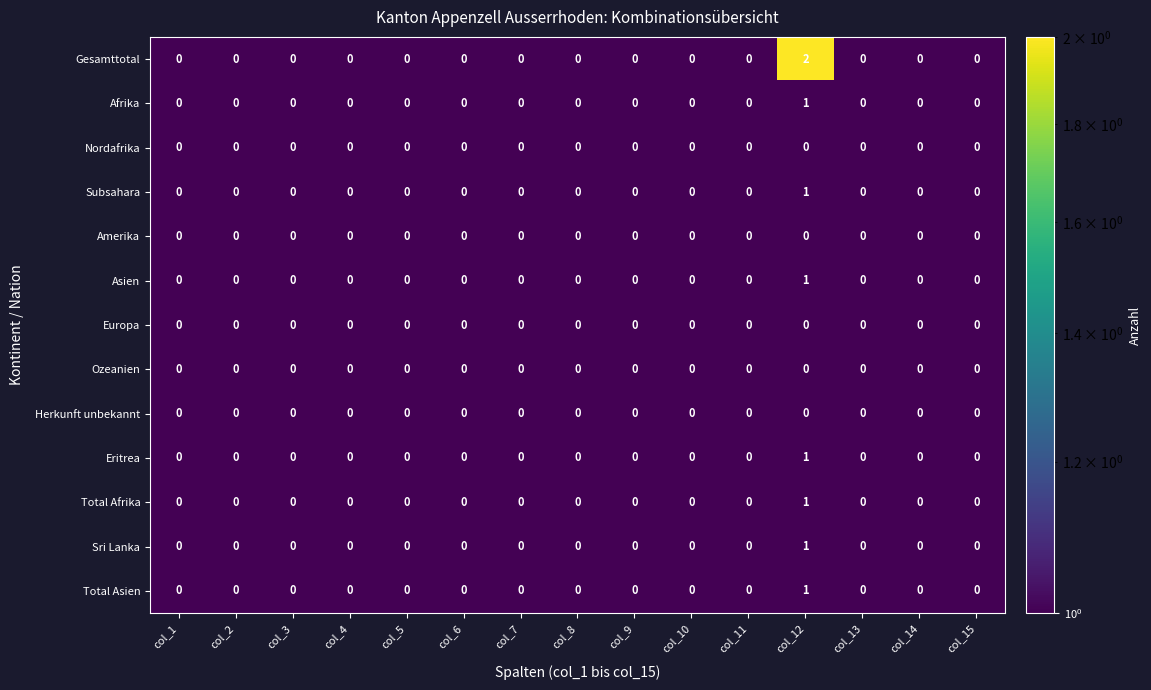

At which category is the sum across all series the highest?

col_12